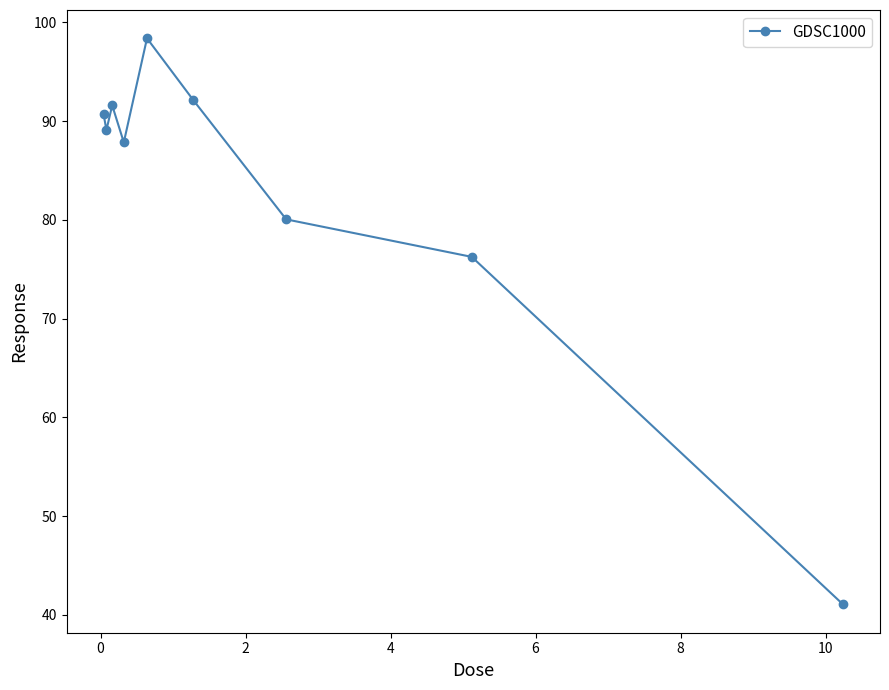

What is the value of the 4th point from the left?

87.9